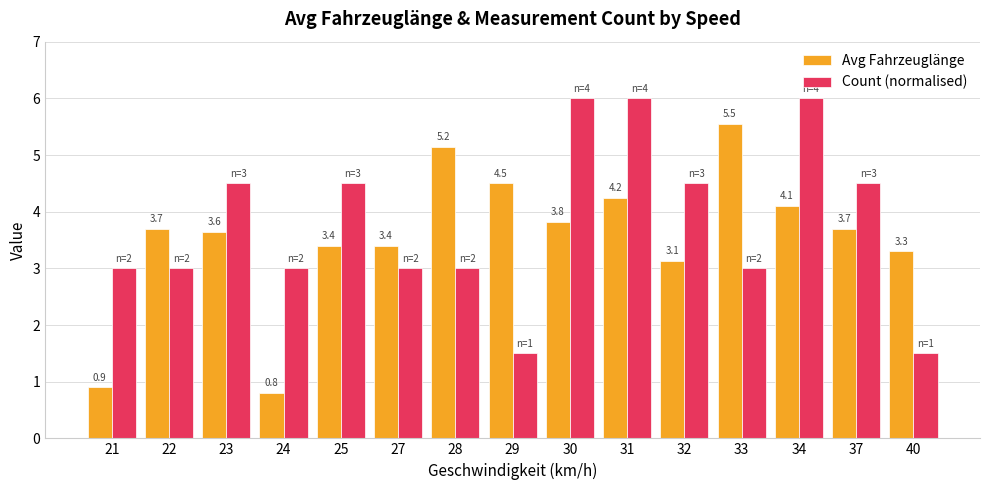

Which series has the largest total across all categories?

Count (normalised)